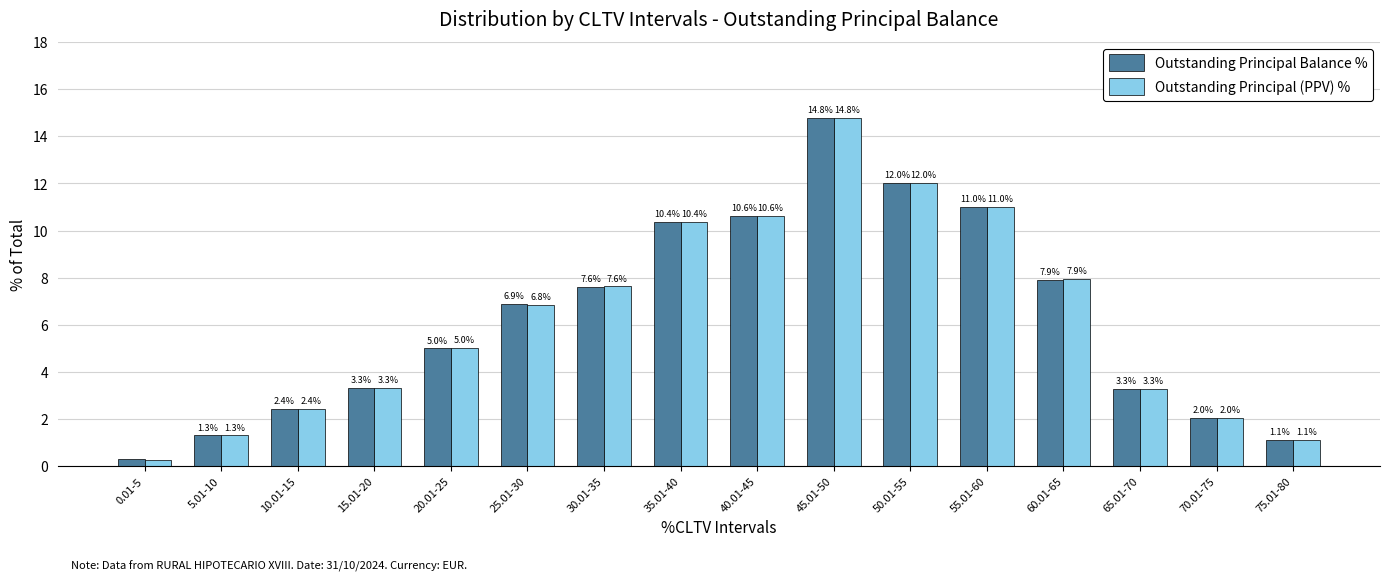

Where does the Outstanding Principal (PPV) % series first go above 6?

25.01-30